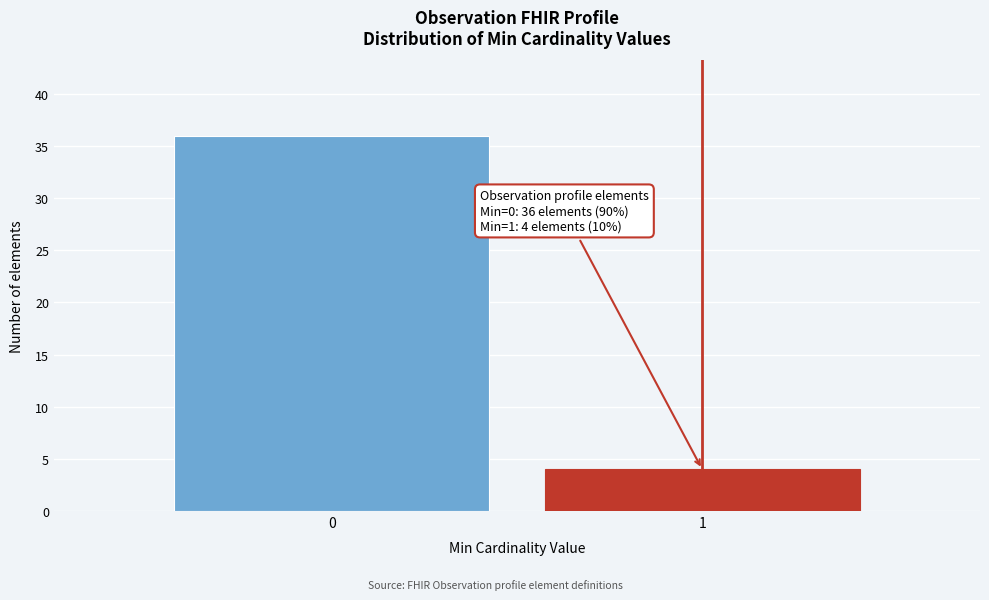

Reading right to left, what are all the values shown in this chart?

4	36